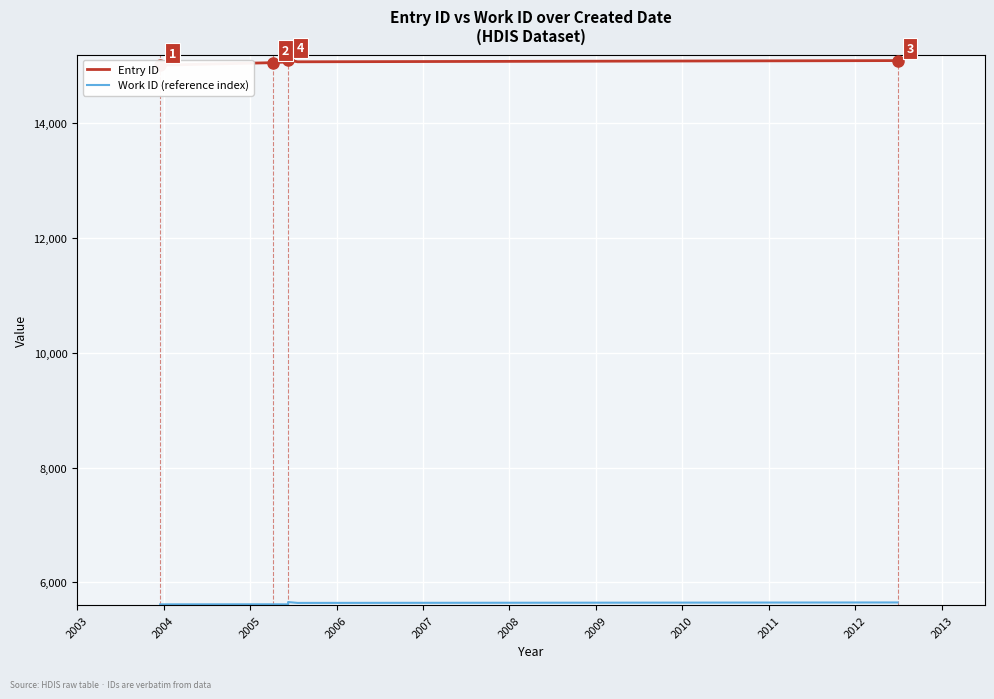

What is the maximum value shown in the chart?

15106